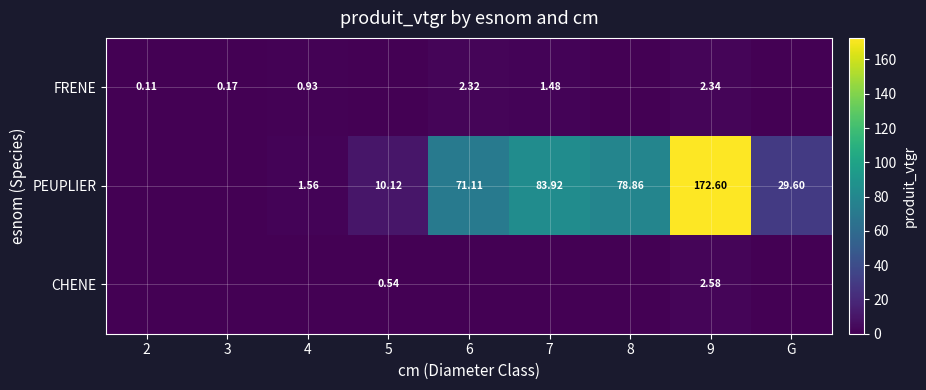

What is the sum of all CHENE values?

3.1